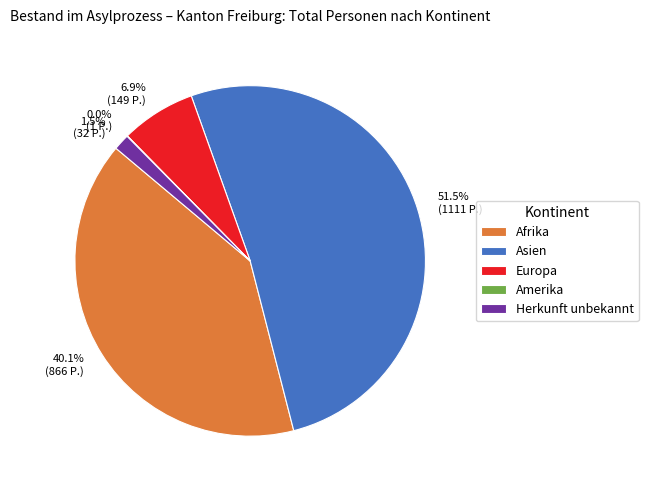

Is there any slice that represents more than half of the pie?

Yes